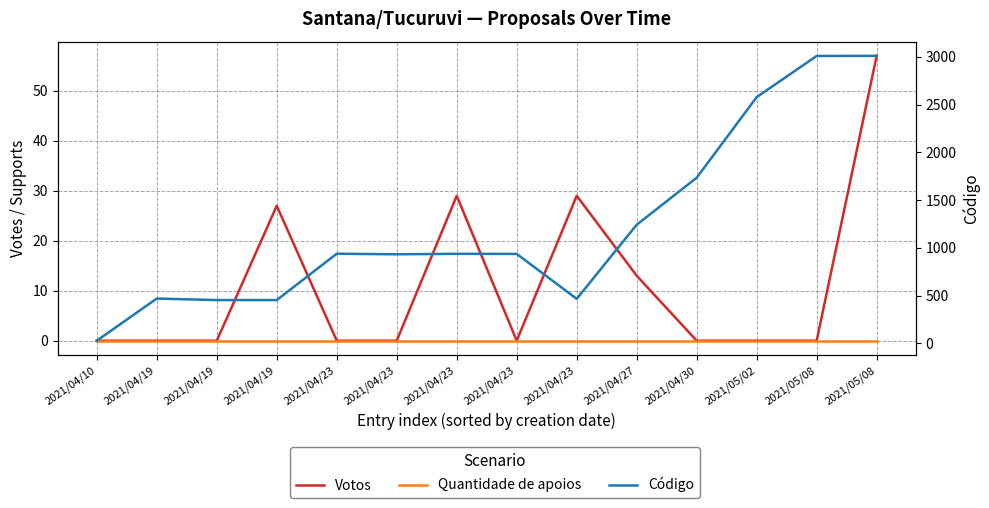

Which series has the widest spread of values?

Código